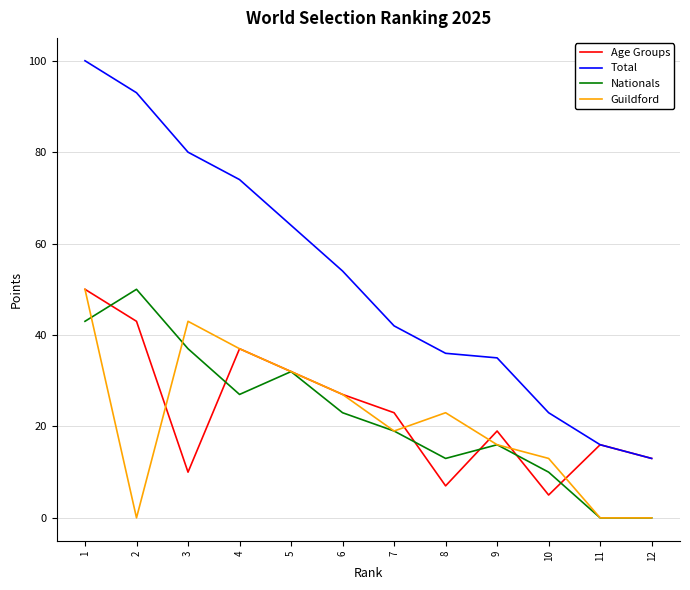

What is the difference between the Guildford values at 11 and 7?

19